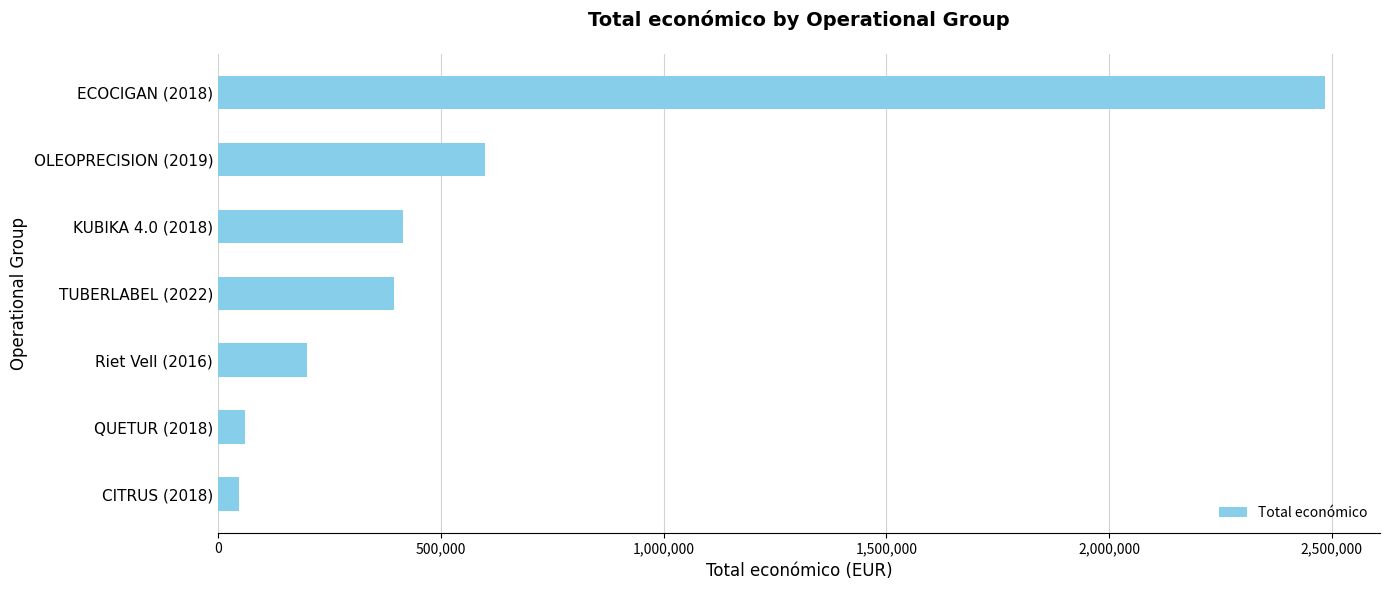

Reading bottom to top, extract all data points from this chart.

46300	60172	199983	395340	414788	599644	2483714